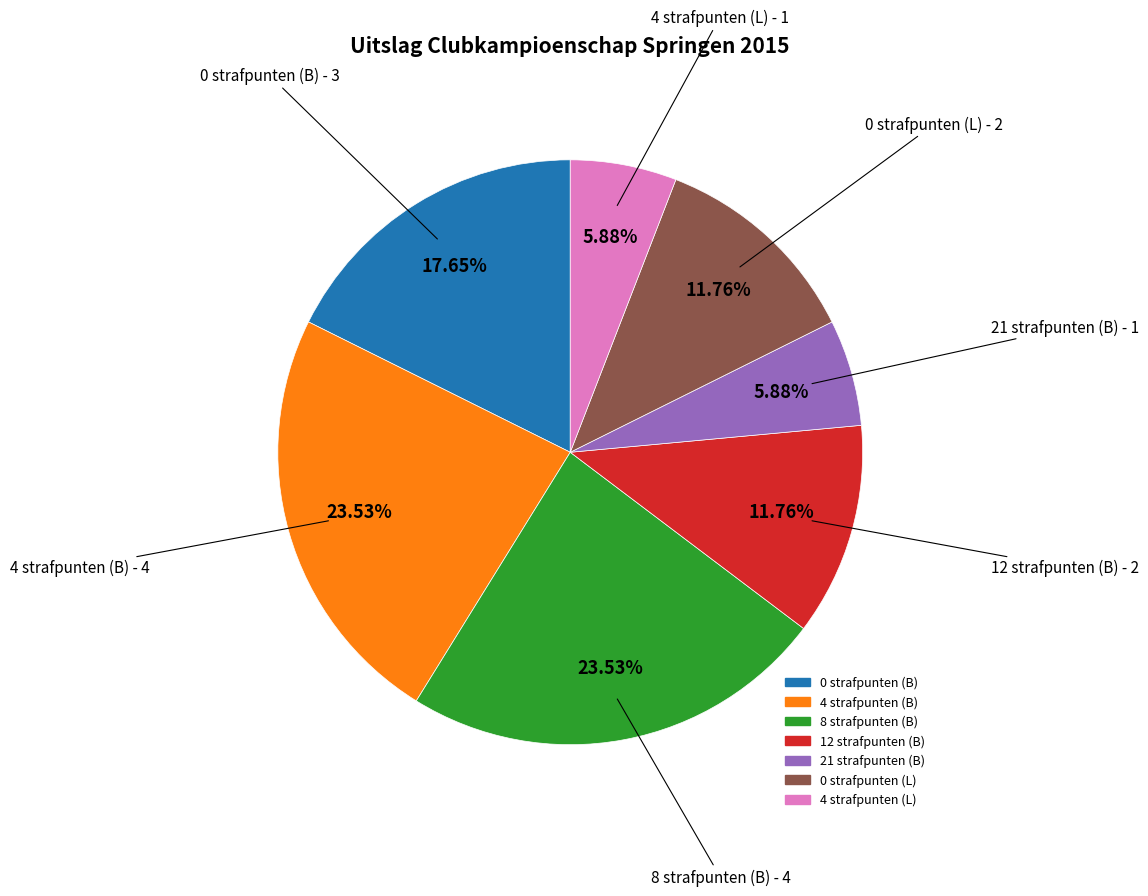

To the nearest percent, what percentage of the pie is 4 strafpunten (B)?

24%